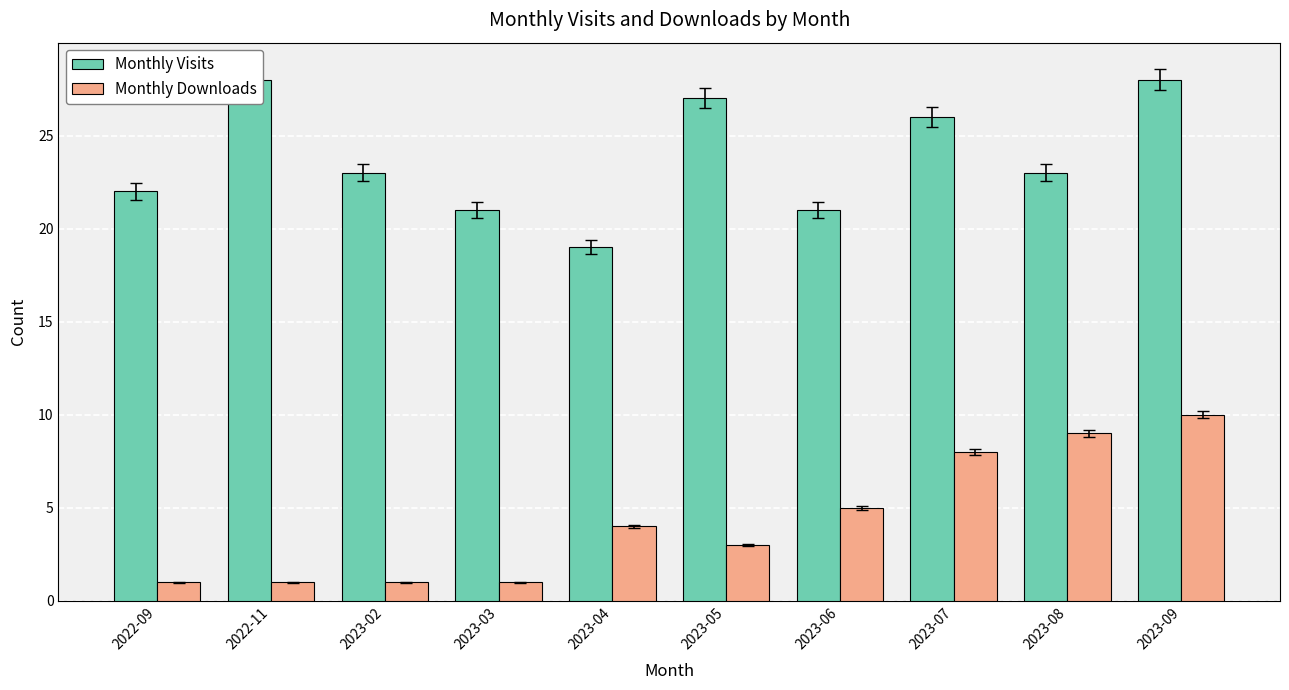

At 2023-09, list the series in order from smallest to largest.

Monthly Downloads, Monthly Visits